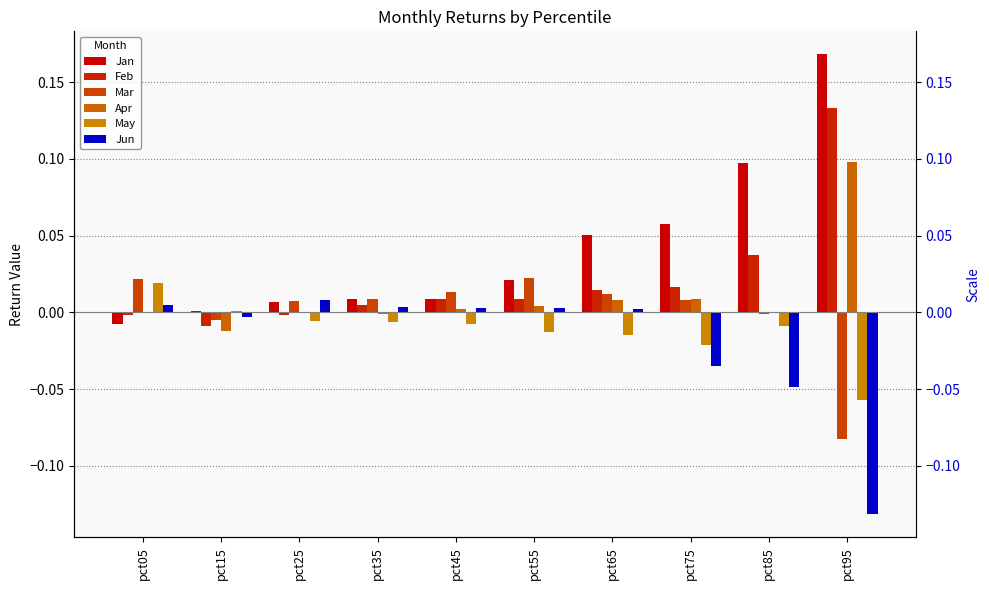

How many values in the May series are below 0?

8